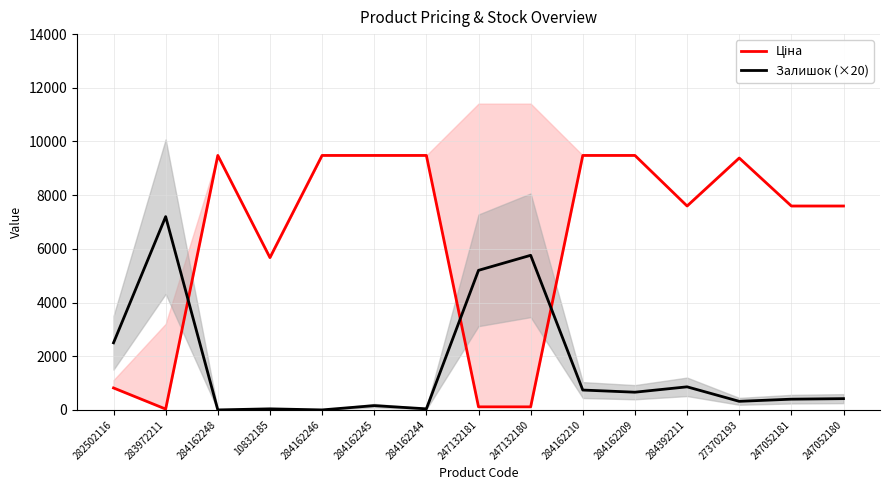

Between 247132180 and 284162244, which is larger?

284162244